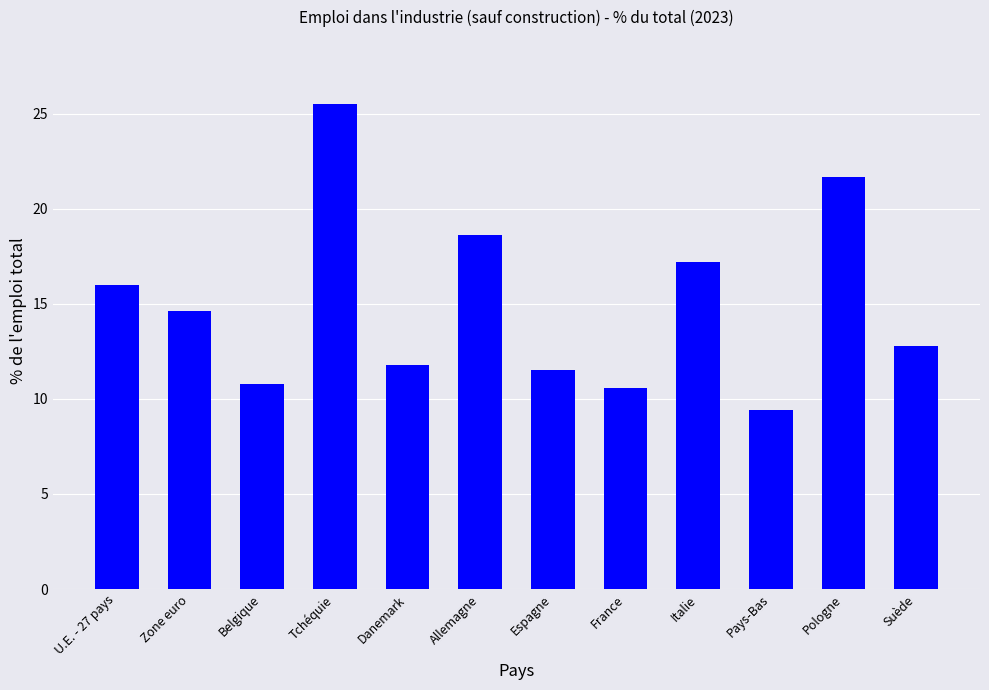

Reading right to left, what are all the values shown in this chart?

Suède=12.8	Pologne=21.7	Pays-Bas=9.4	Italie=17.2	France=10.6	Espagne=11.5	Allemagne=18.6	Danemark=11.8	Tchéquie=25.5	Belgique=10.8	Zone euro=14.6	U.E. - 27 pays=16.0